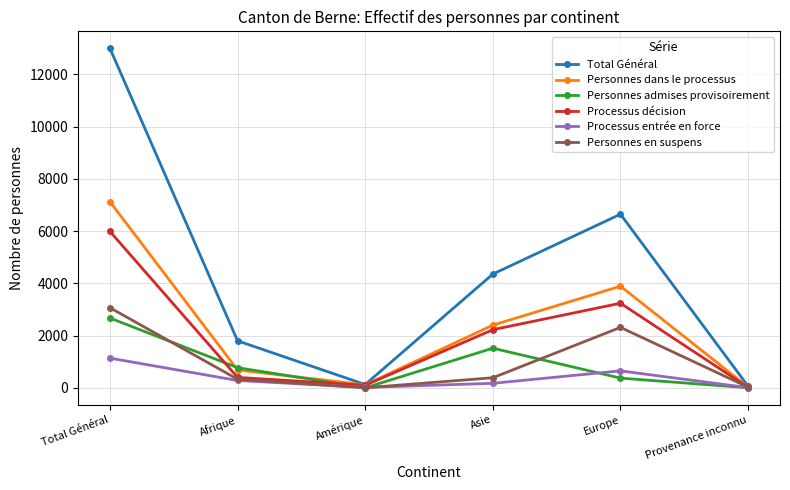

Does the chart display data point markers on the line(s)?

Yes